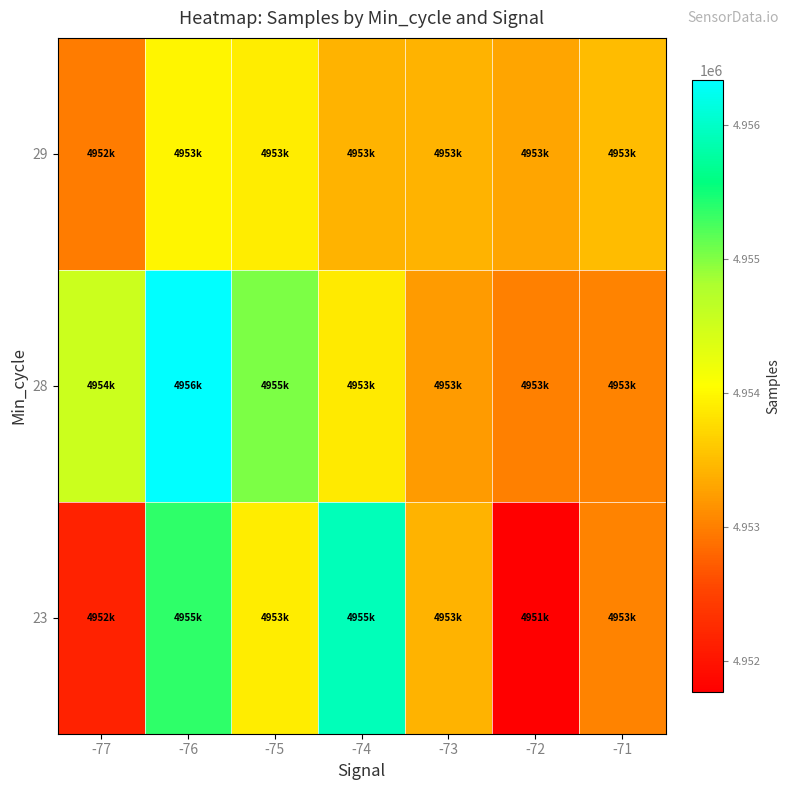

Rank the series by their average value, from lowest to highest.

29, 23, 28